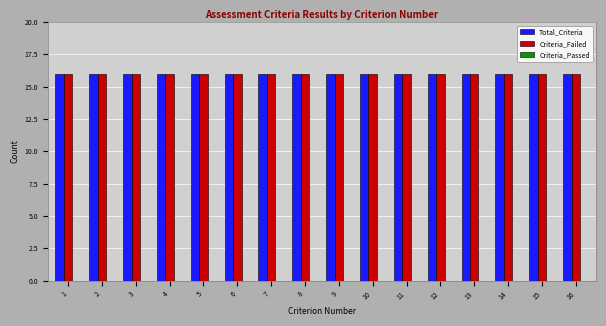

Reading left to right, list all the values displayed in this chart.

Total_Criteria: 16	16	16	16	16	16	16	16	16	16	16	16	16	16	16	16
Criteria_Failed: 16	16	16	16	16	16	16	16	16	16	16	16	16	16	16	16
Criteria_Passed: 0	0	0	0	0	0	0	0	0	0	0	0	0	0	0	0